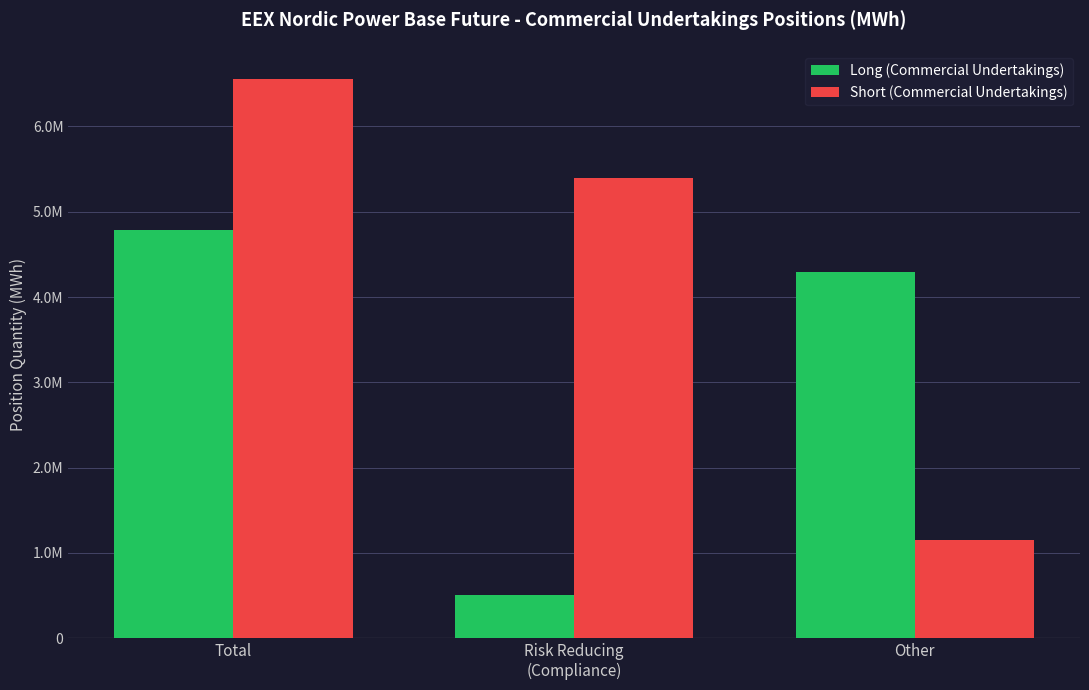

Is the value of Short (Commercial Undertakings) at Risk Reducing
(Compliance) greater than the value of Long (Commercial Undertakings) at Risk Reducing
(Compliance)?

Yes